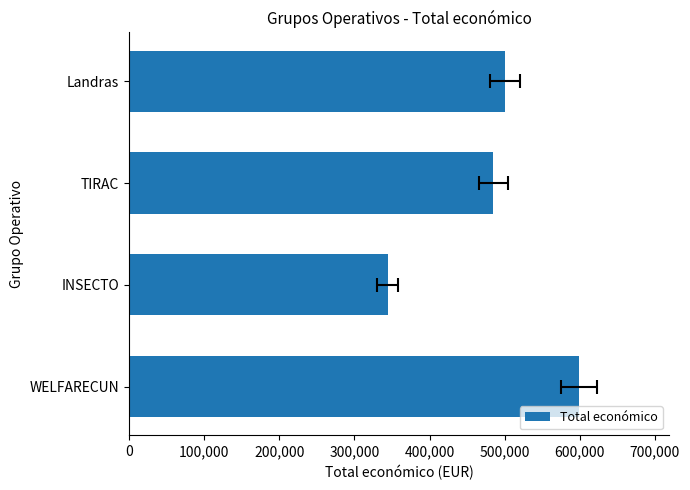

What is the minimum value shown in the chart?

344243